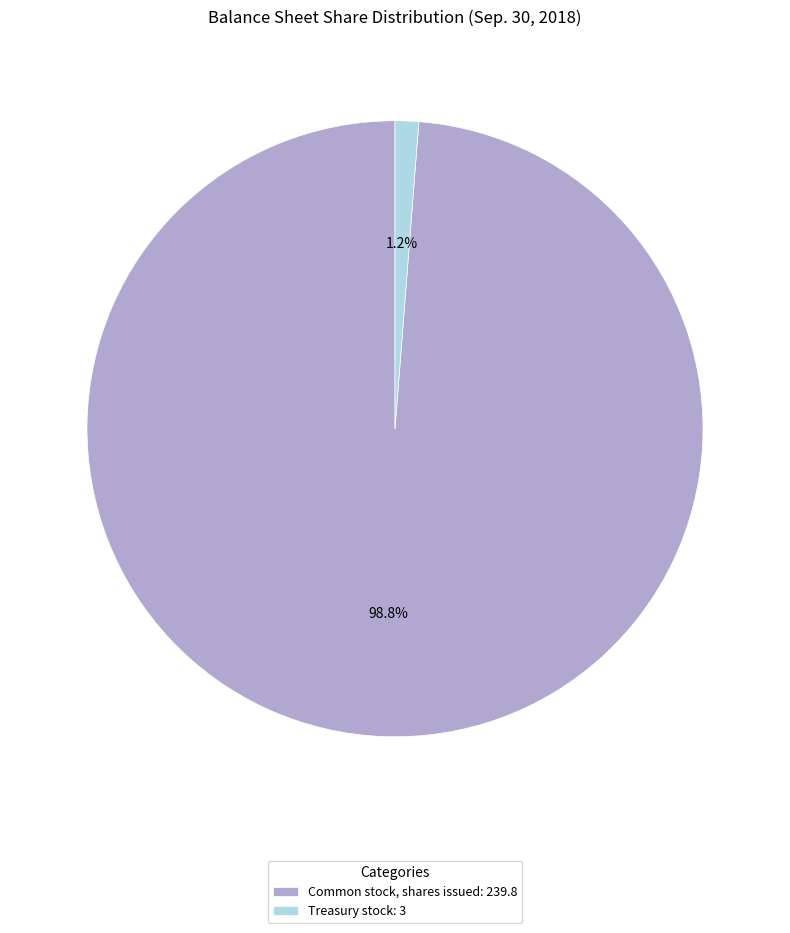

Is it true that Common stock, shares issued is 89% of the pie?

False